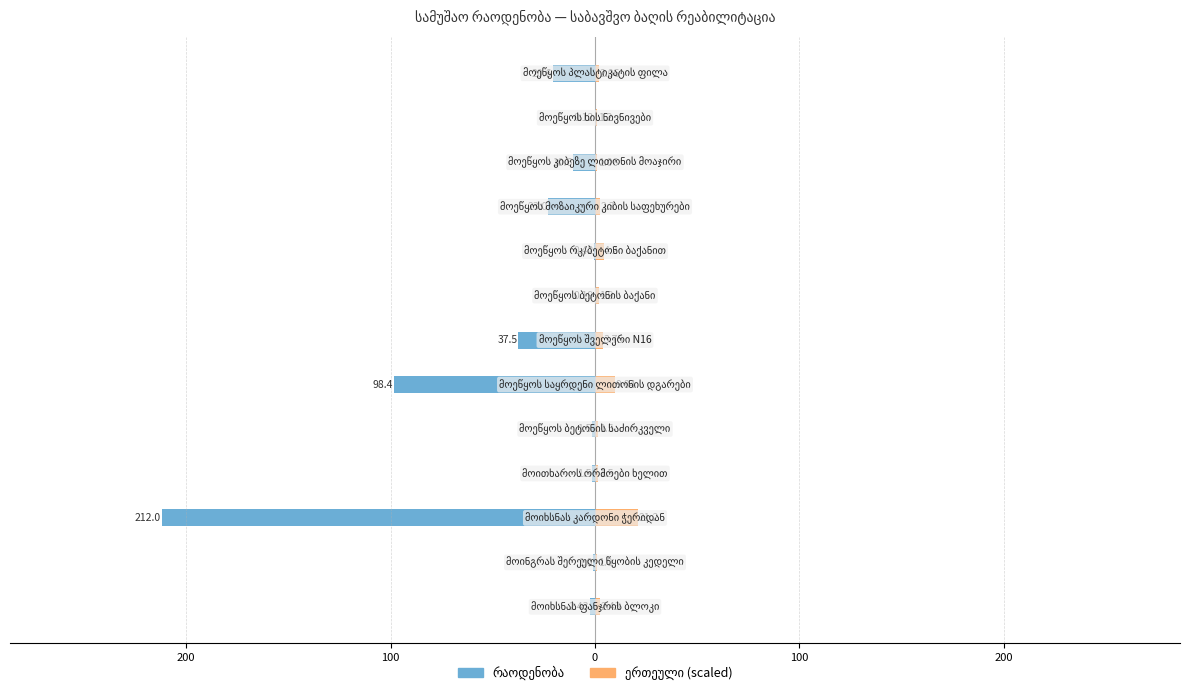

What are all the series names shown in the legend?

რაოდენობა, ერთეული (scaled)